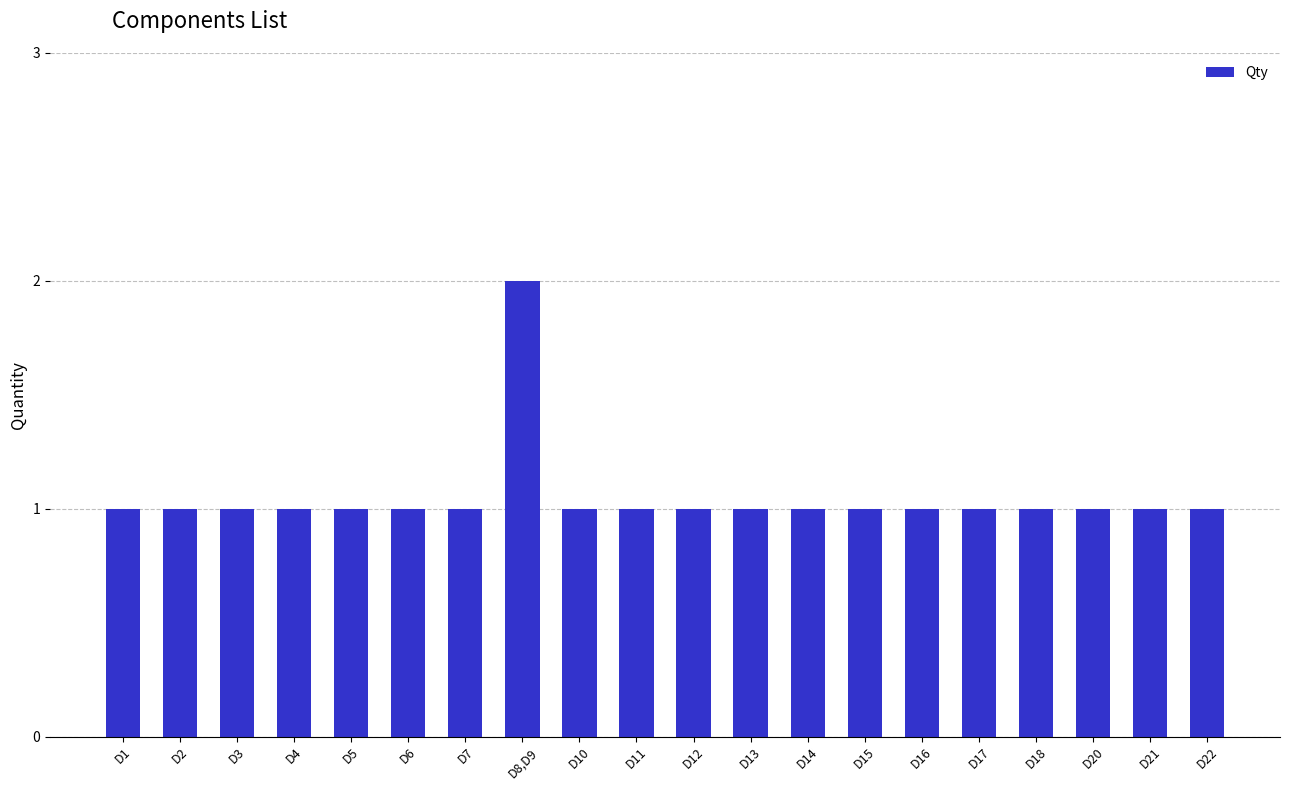

Does the chart contain any negative values?

No